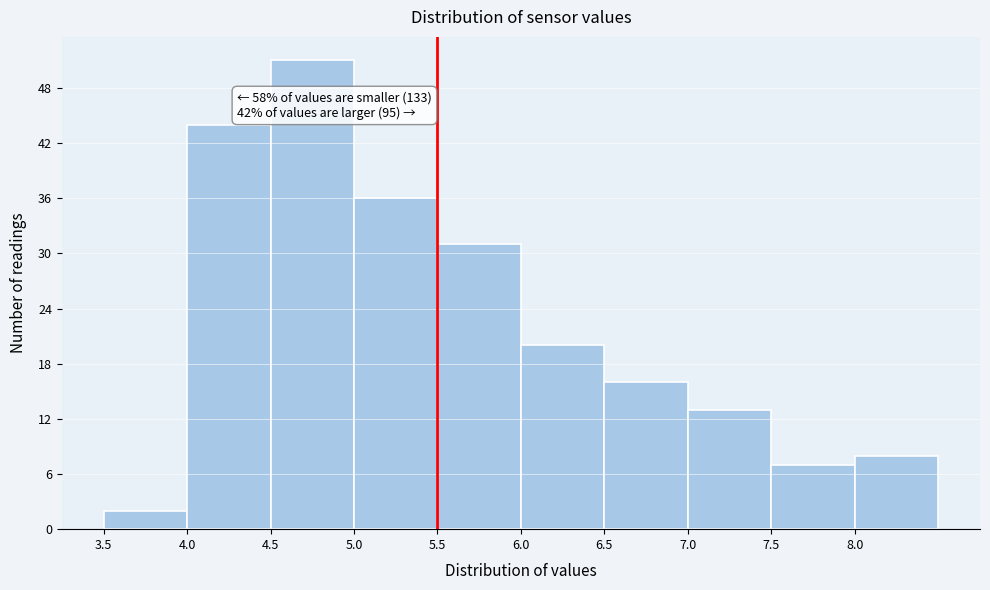

Which range on the x-axis has the tallest bar?

4.5 to 5.0